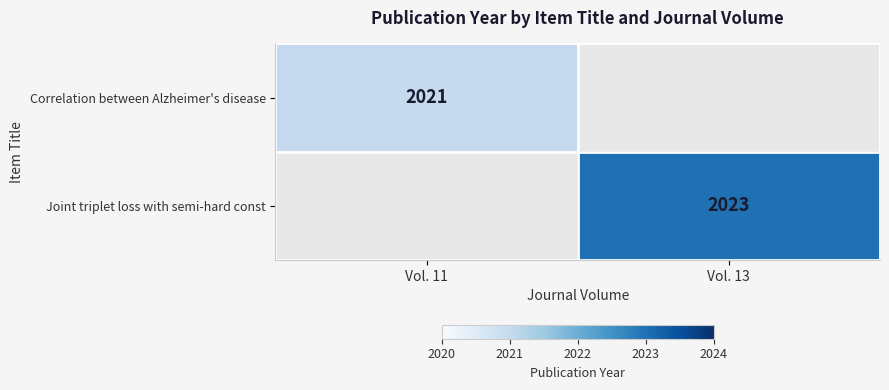

The Joint triplet loss with semi-hard const series shows 2023 at Vol. 13. True or false?

True